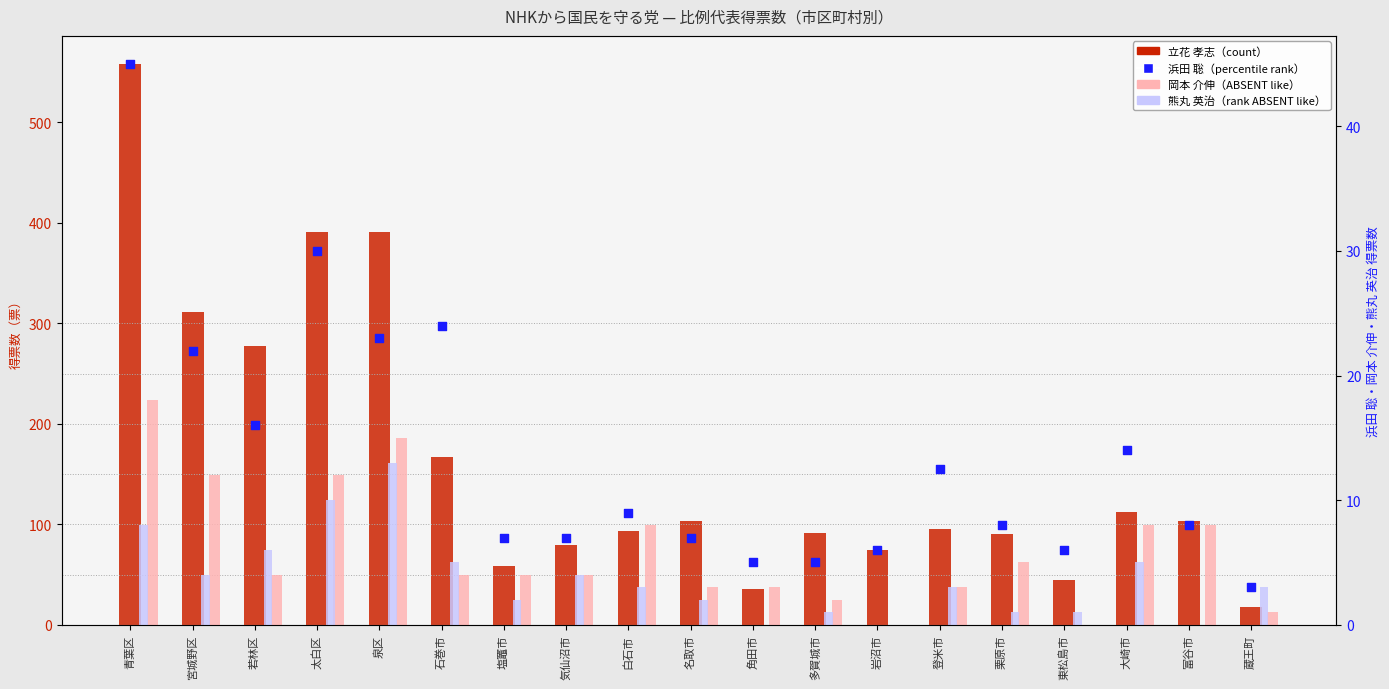

Is the value of 熊丸 英治 at 宮城野区 greater than the value of 浜田 聡 at 白石市?

No